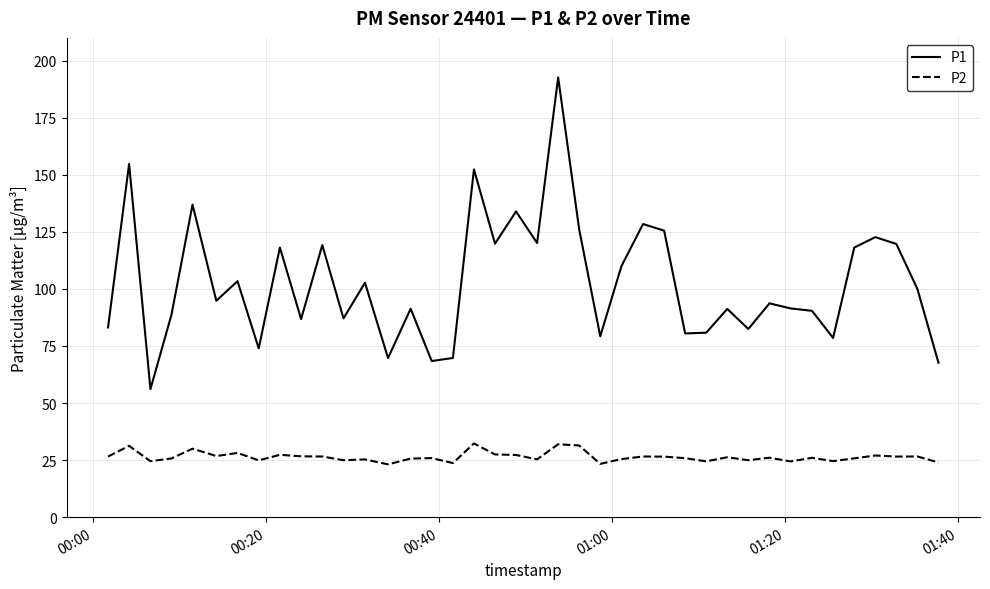

Rank the series by their average value, from lowest to highest.

P2, P1